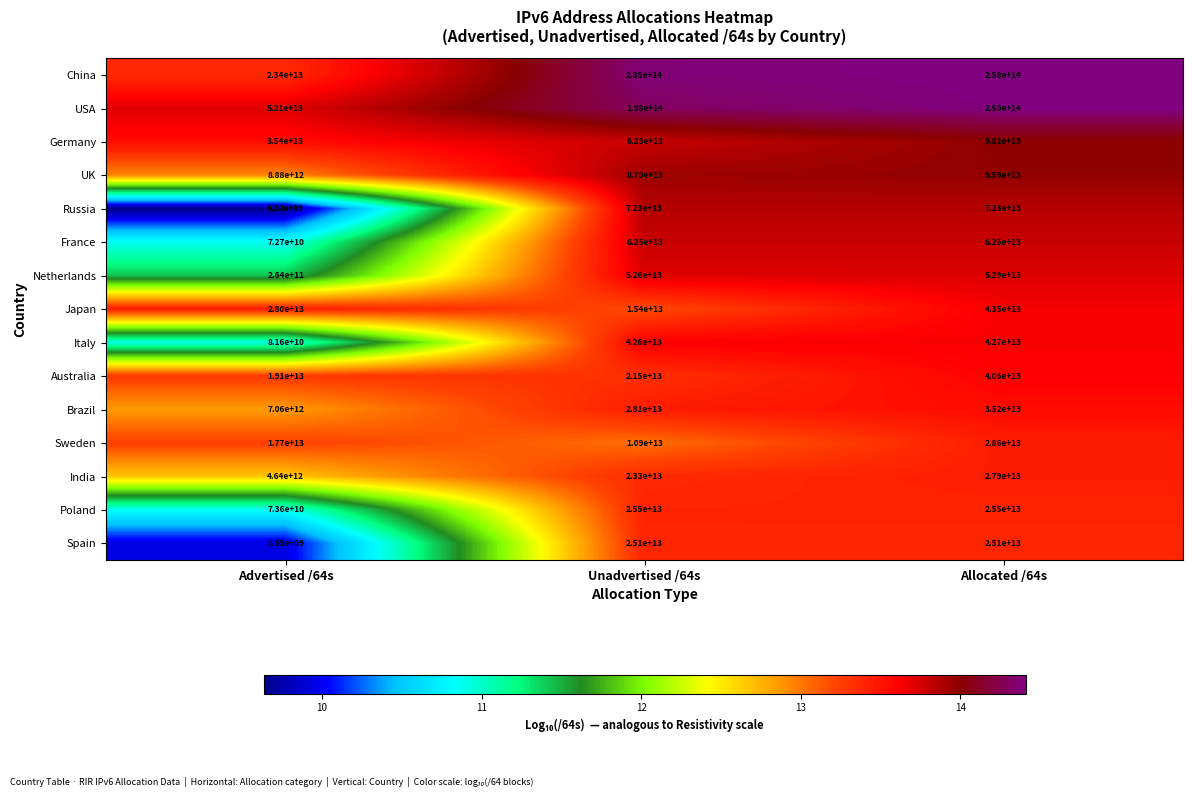

At which category is the sum across all series the highest?

Allocated /64s